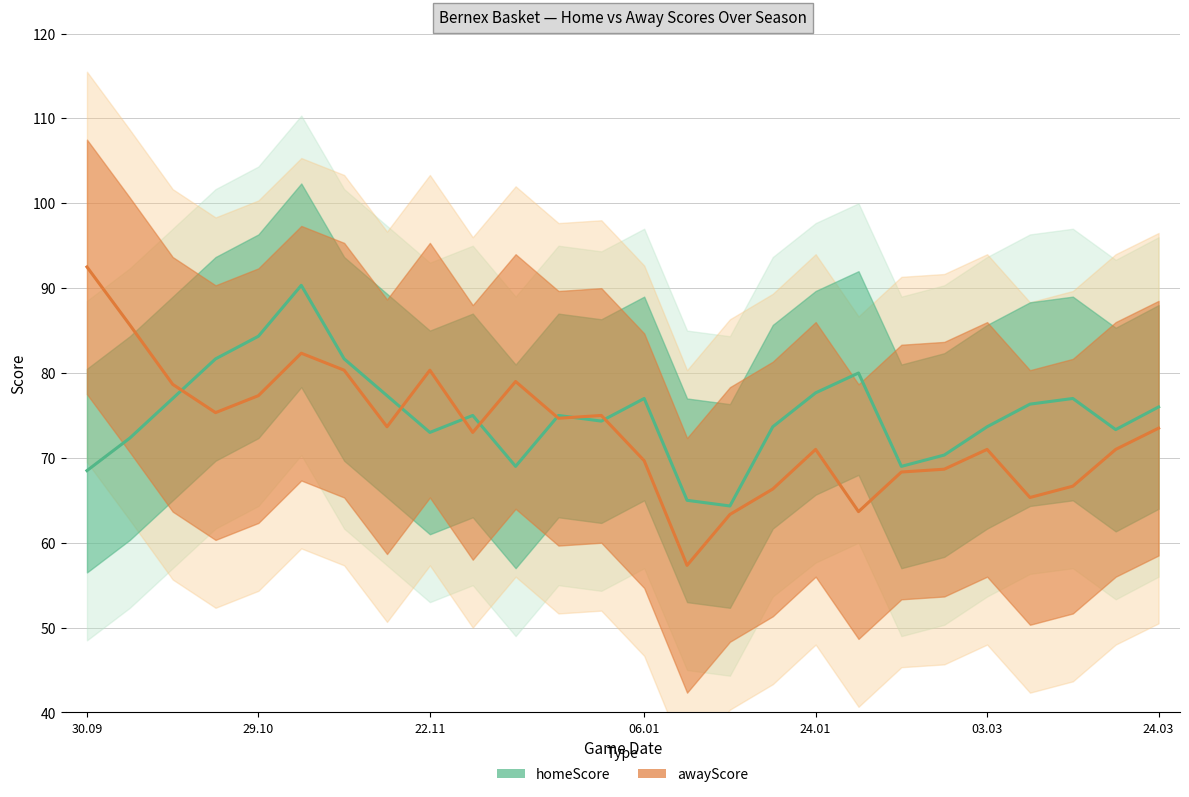

Is the value of awayScore at 13 greater than the value of homeScore at 19?

No